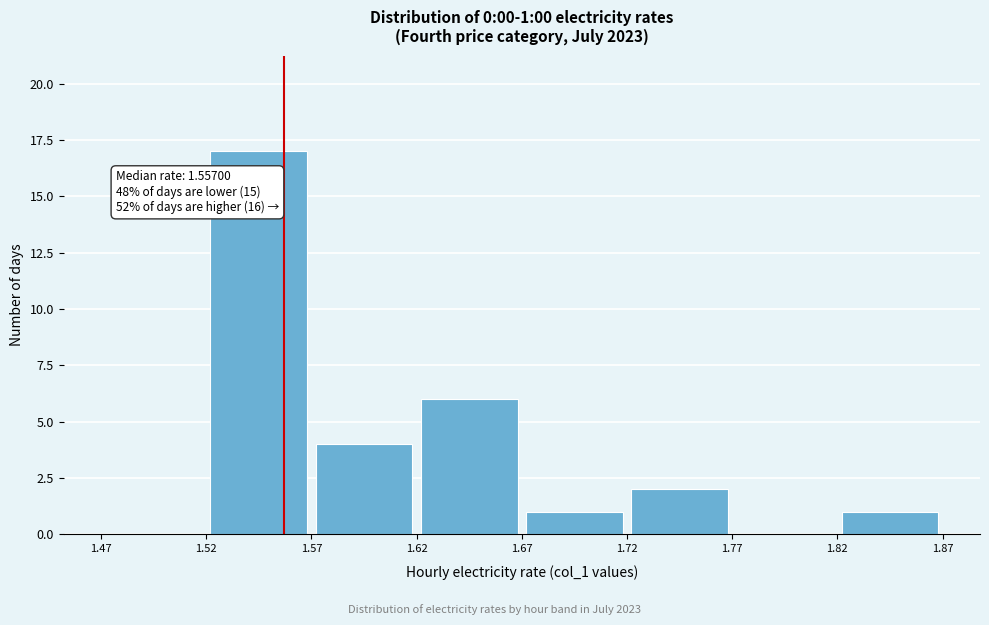

Over which range of the x-axis is the bar tallest?

1.52 to 1.57